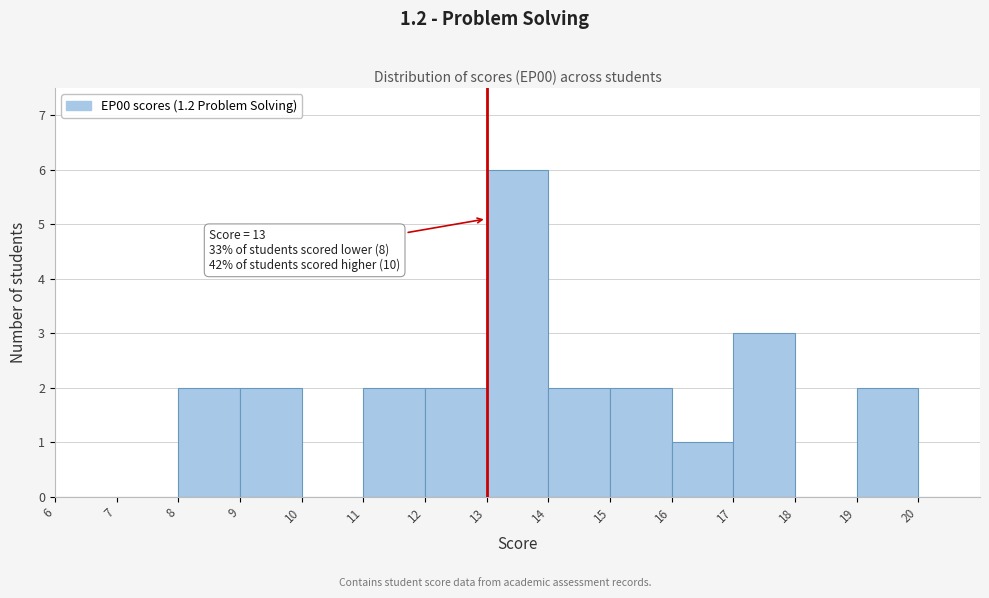

Over which range of the x-axis is the bar tallest?

13 to 14